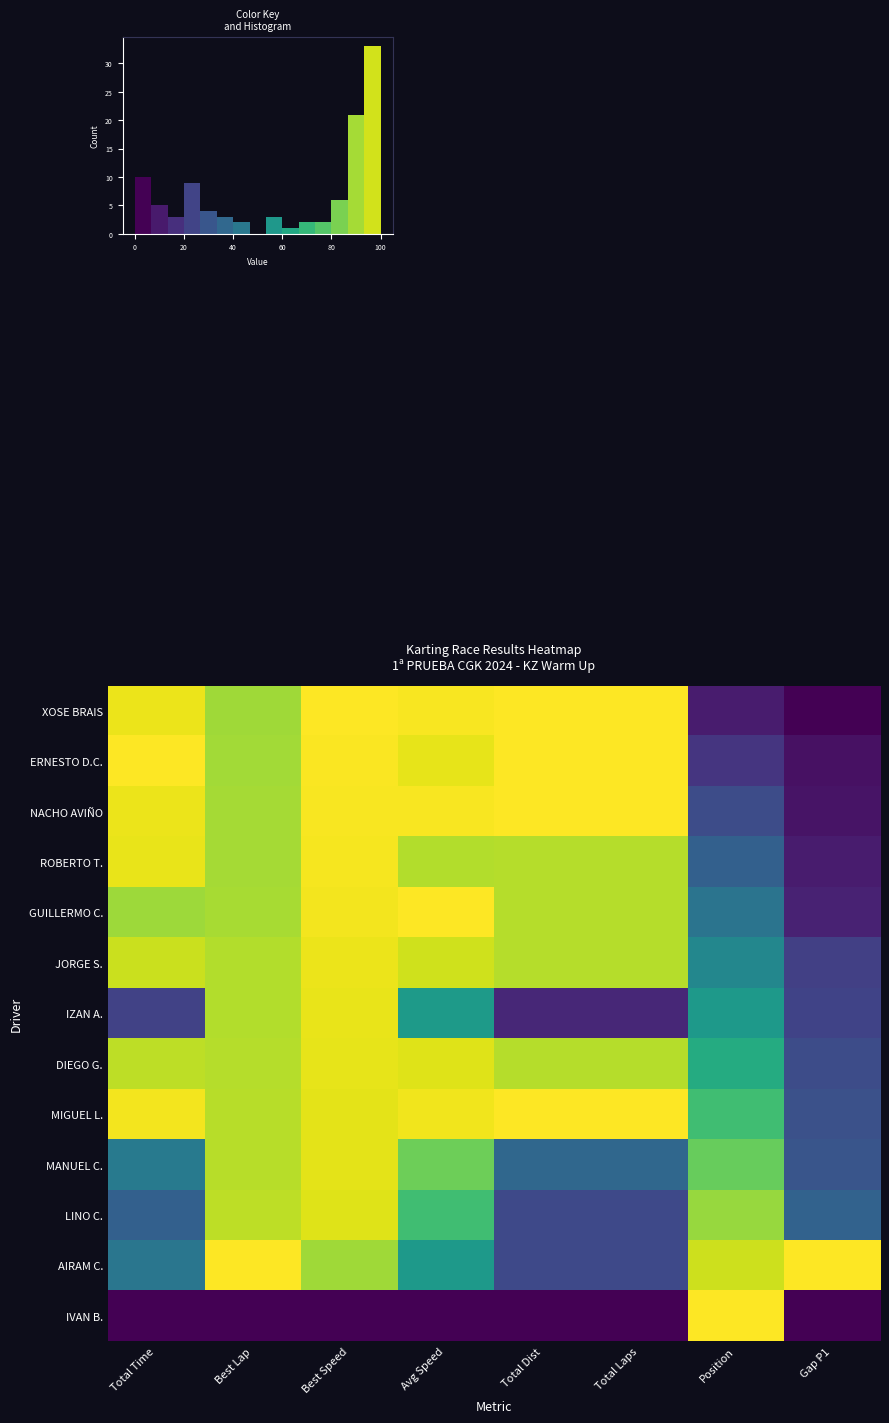

Between Total Laps and Total Time, which is larger?

Total Laps